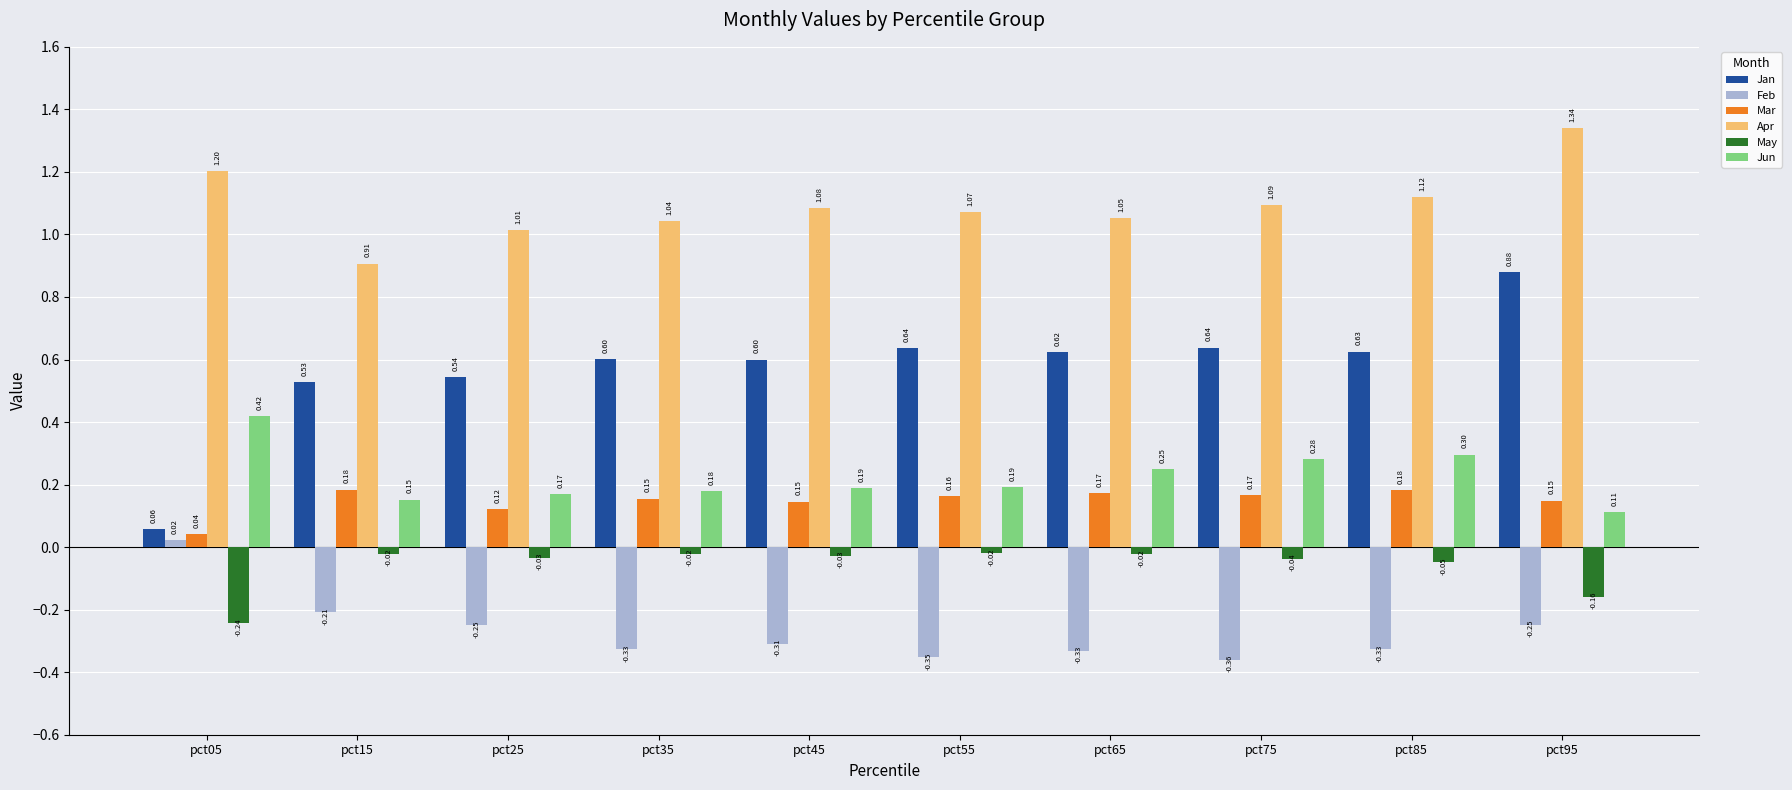

Which series has the largest total across all categories?

Apr